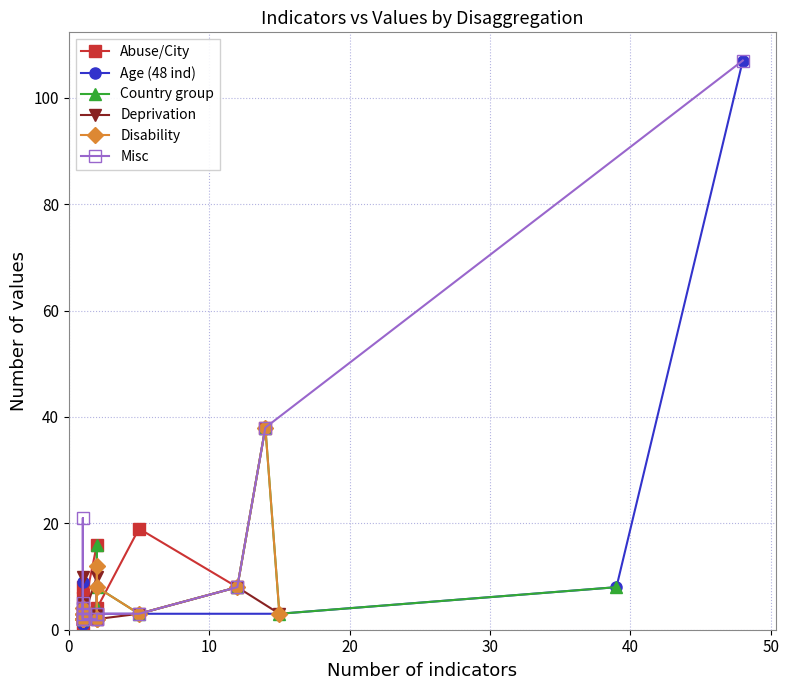

What are all the series names shown in the legend?

Abuse/City, Age (48 ind), Country group, Deprivation, Disability, Misc